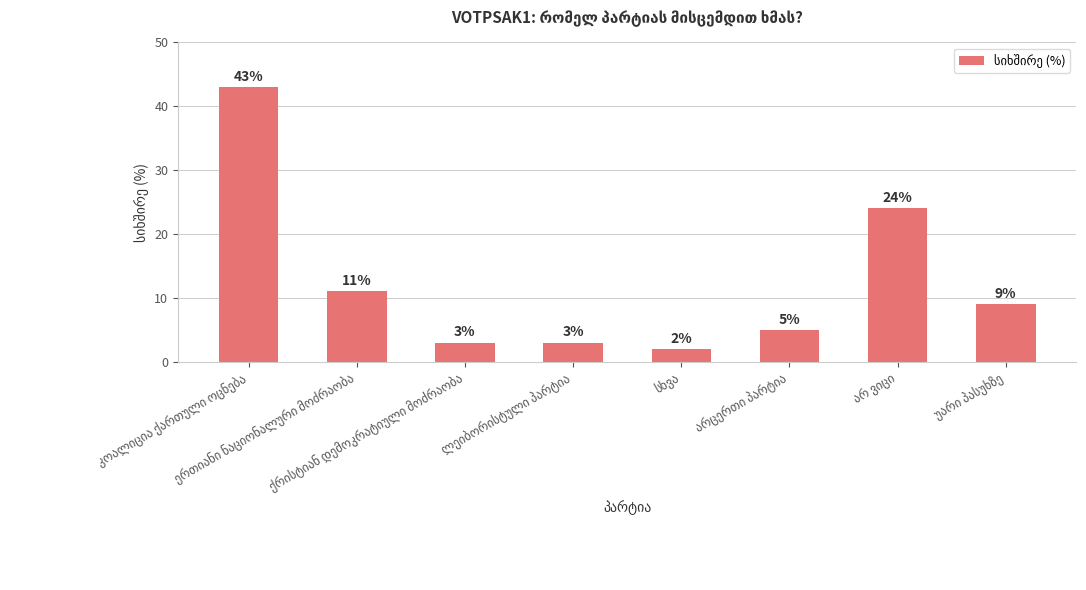

What is the smallest value displayed?

2